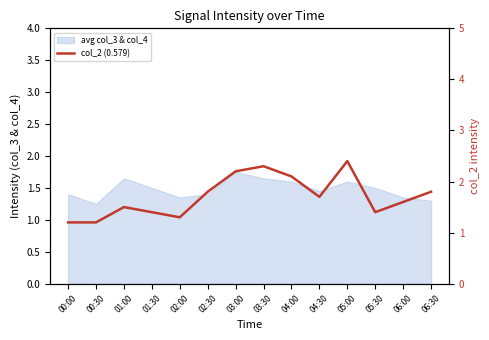

Does the chart have visible grid lines?

No